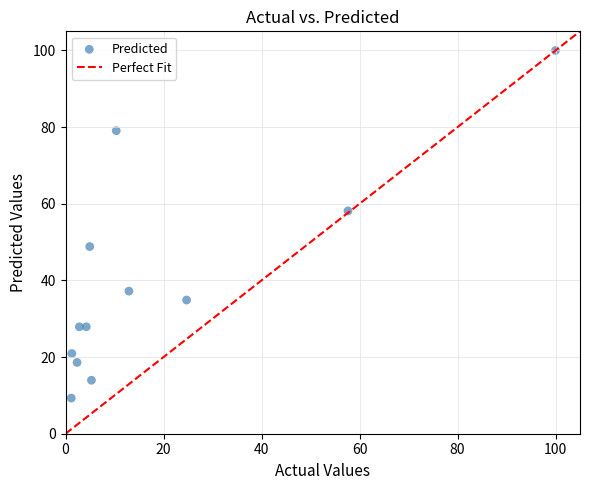

What is the range of X values (max minus min)?

98.8